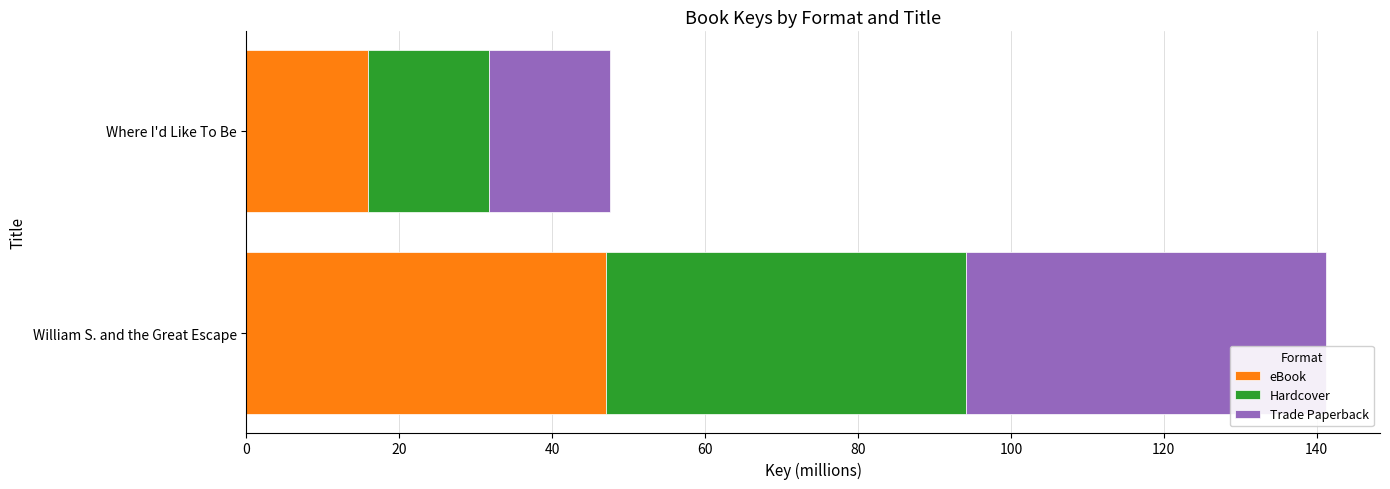

What is the lowest value of the eBook series?

15.9